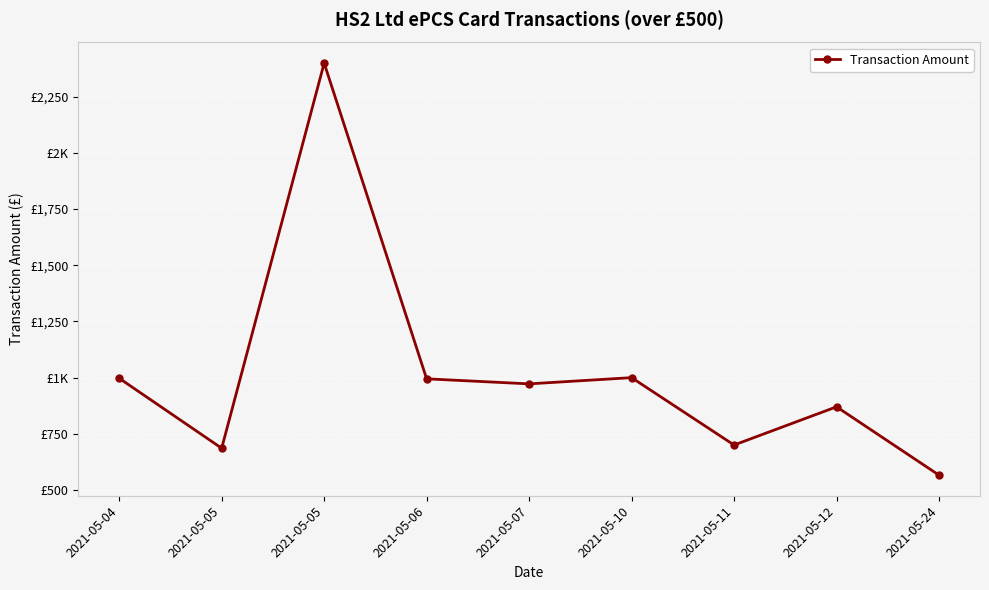

Does the chart have visible grid lines?

Yes